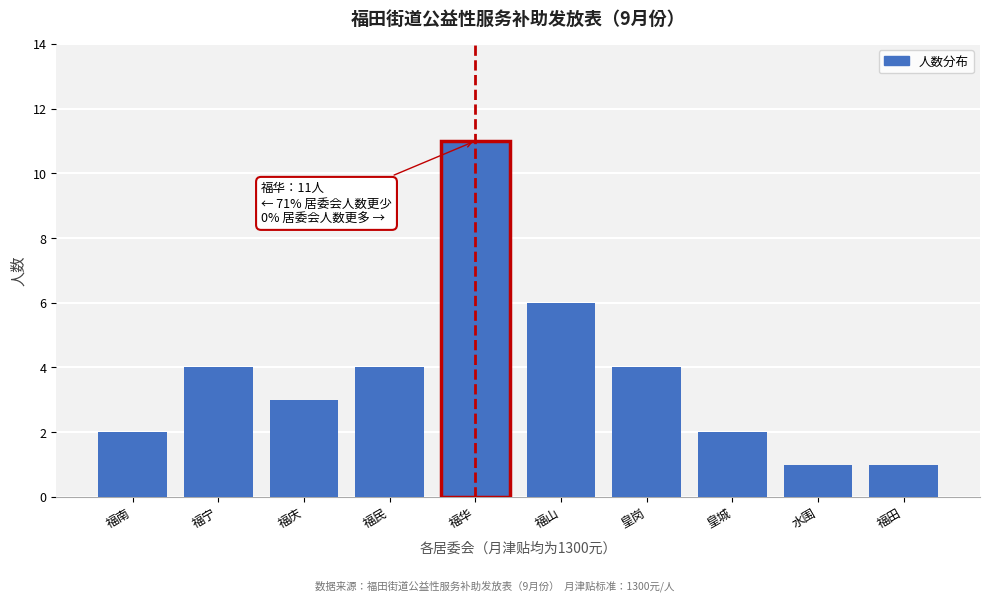

Reading left to right, list all the values displayed in this chart.

福南=2	福宁=4	福庆=3	福民=4	福华=11	福山=6	皇岗=4	皇城=2	水围=1	福田=1